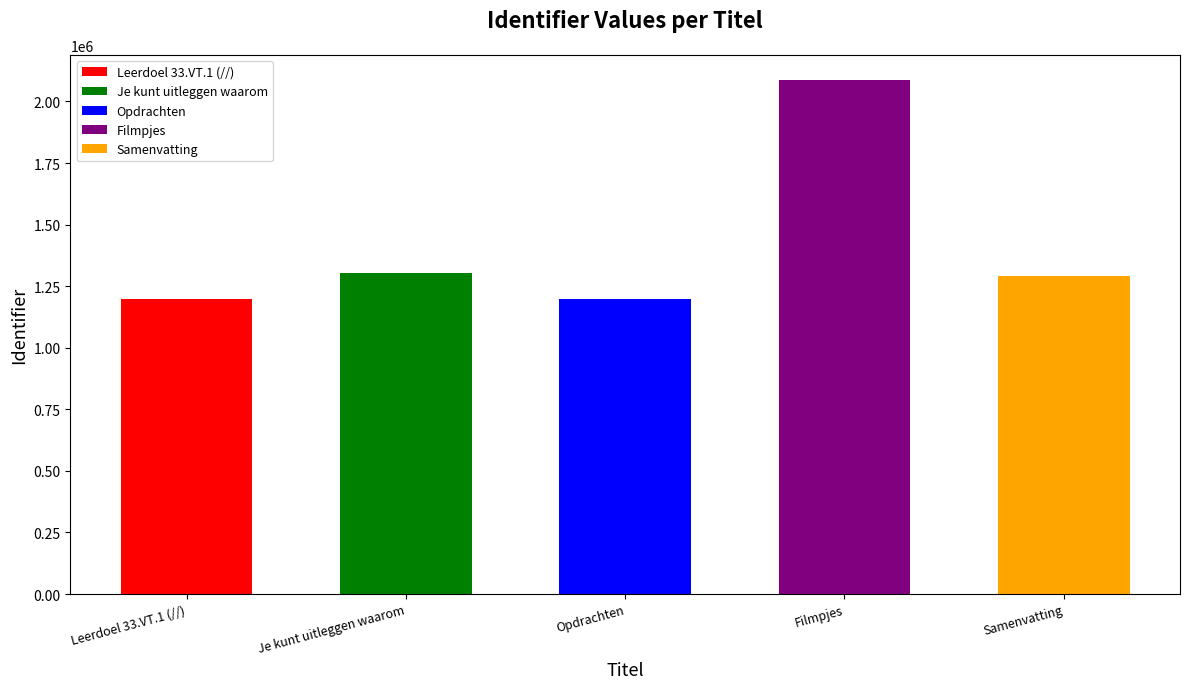

Are the bars grouped side by side (vs. stacked)?

No